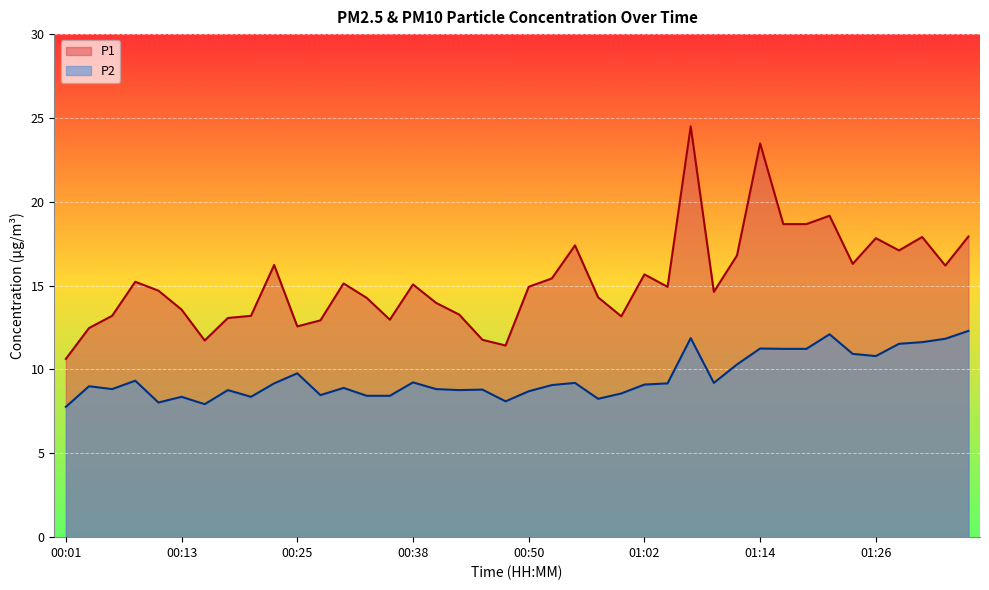

What position from the left is 01:07?

28